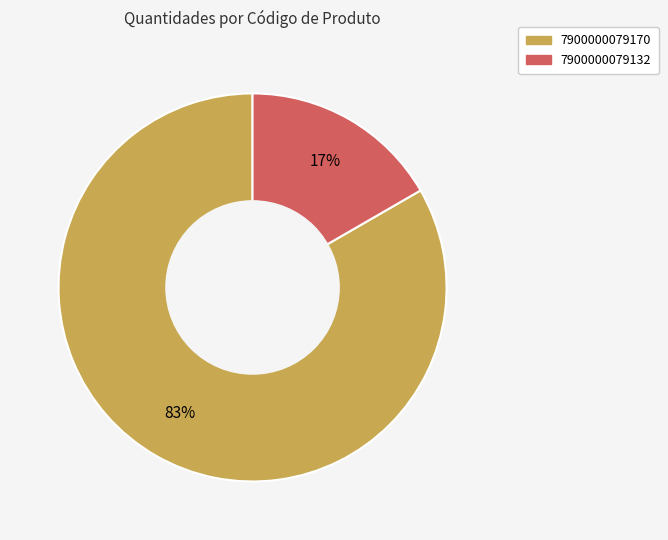

Which category has the biggest portion of the pie?

7900000079170